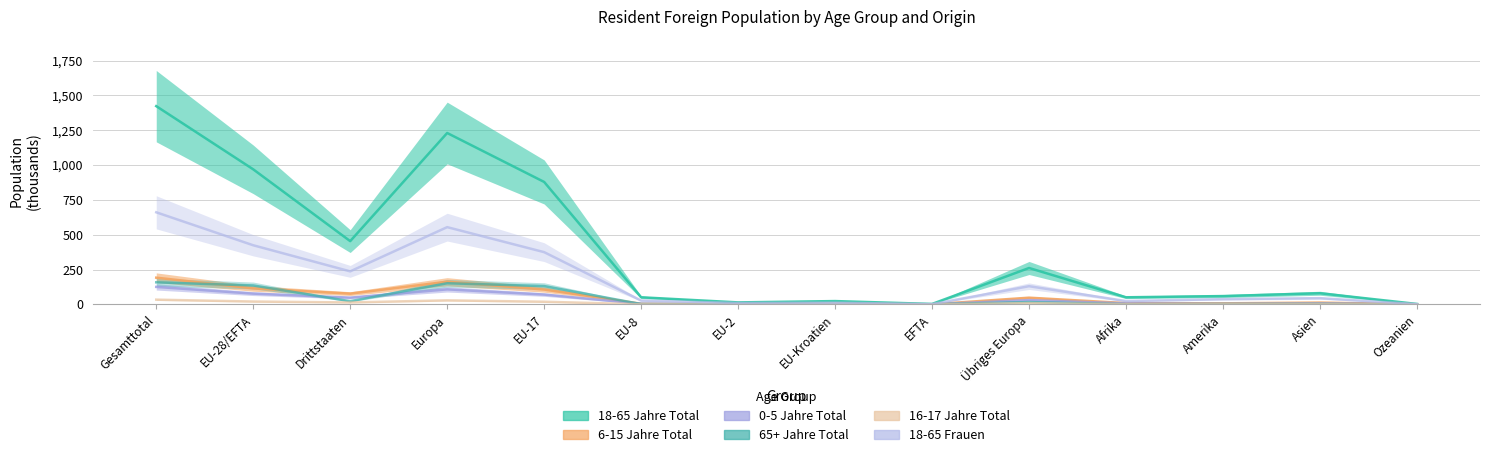

True or false: 16-17 Jahre Total and 18-65 Jahre Total cross at least once.

False